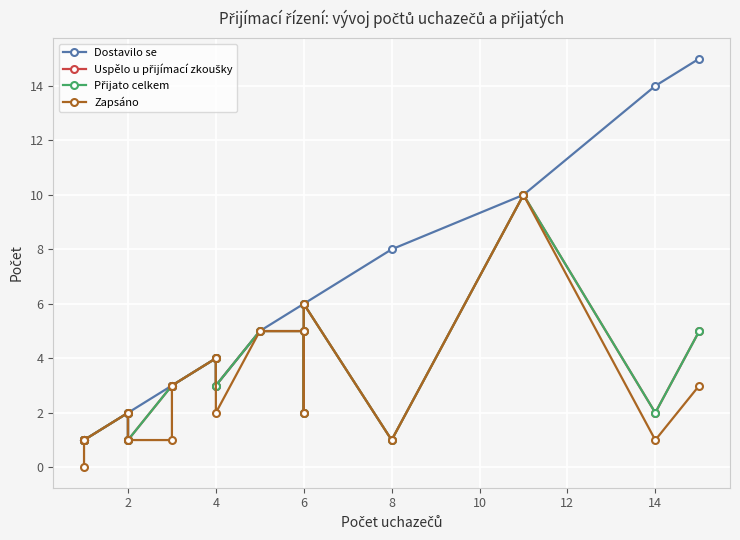

True or false: Zapsáno and Dostavilo se intersect in this chart.

False